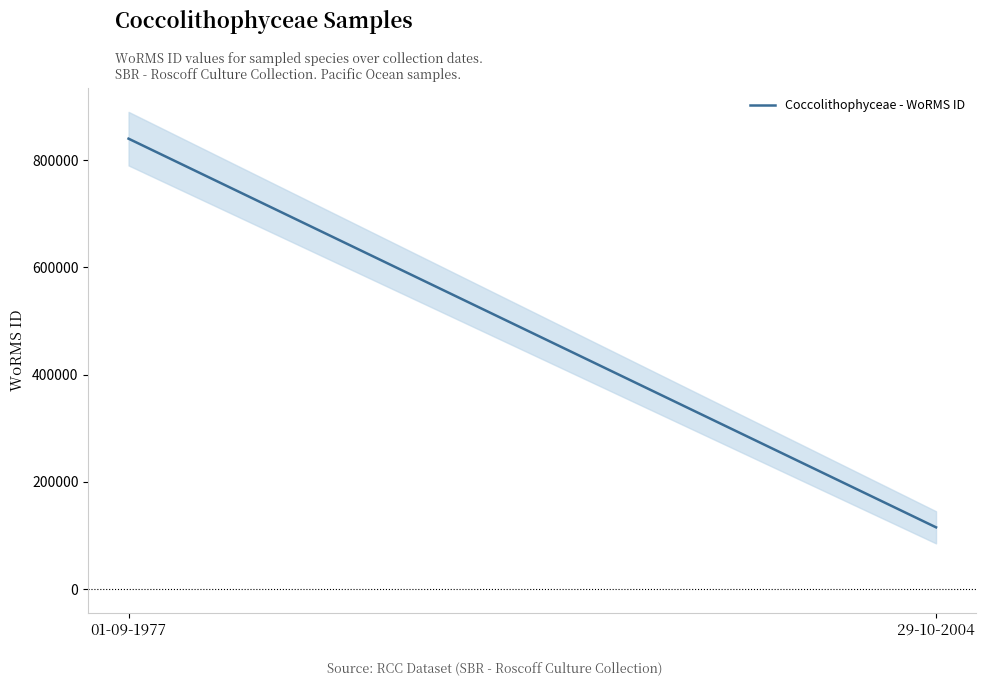

Reading right to left, extract all data points from this chart.

115104	840108